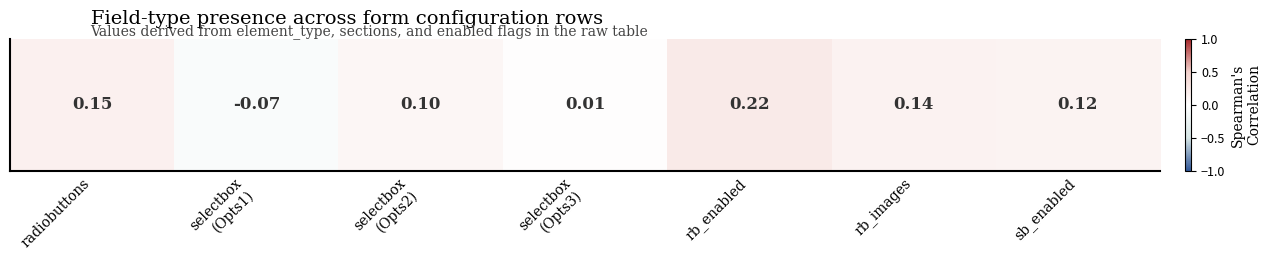

What is the difference between the second highest and minimum values?

0.2